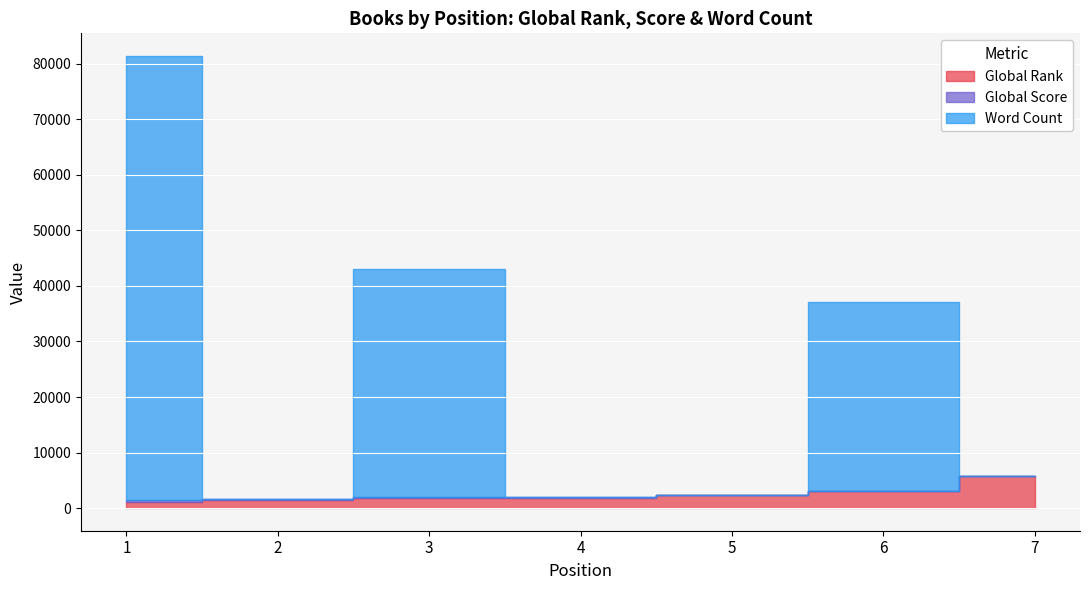

The value of Global Score at 1 is 367. True or false?

True